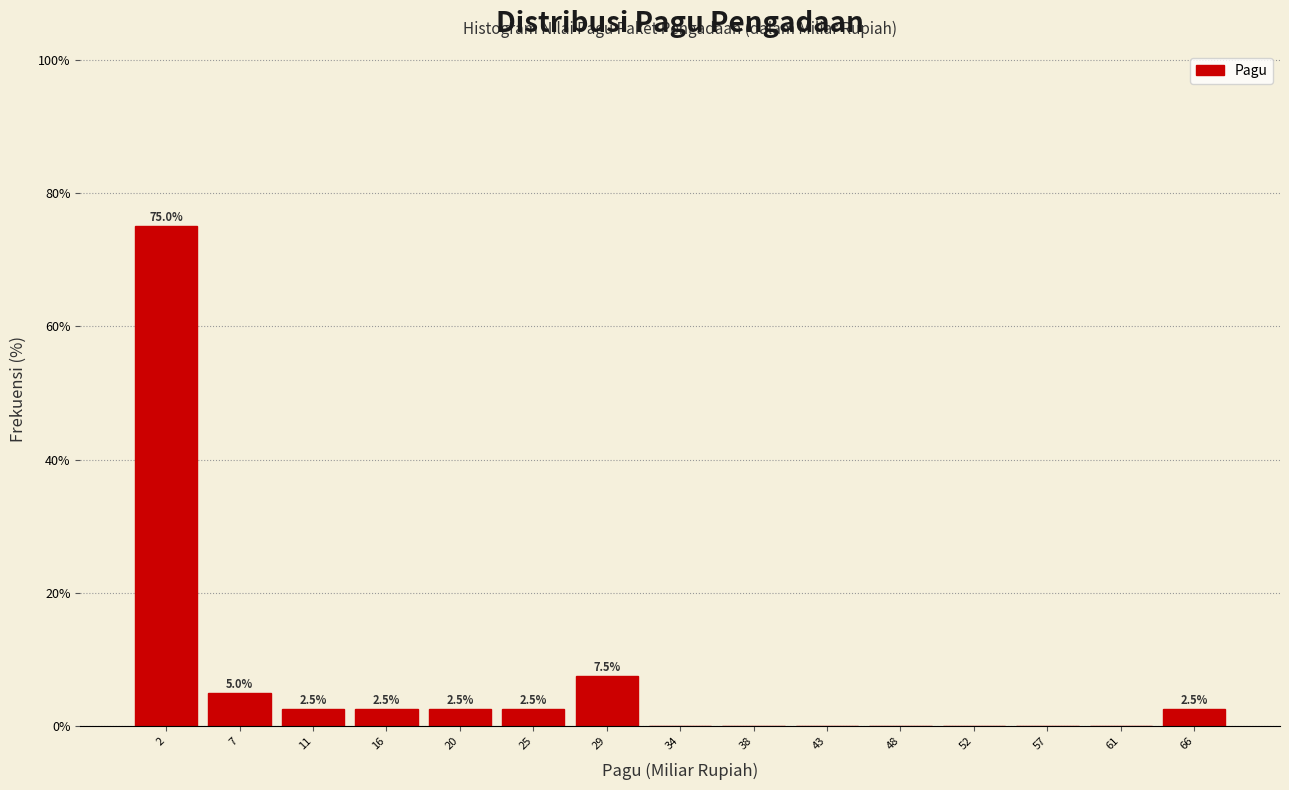

Which range on the x-axis has the tallest bar?

0.0 to 4.5